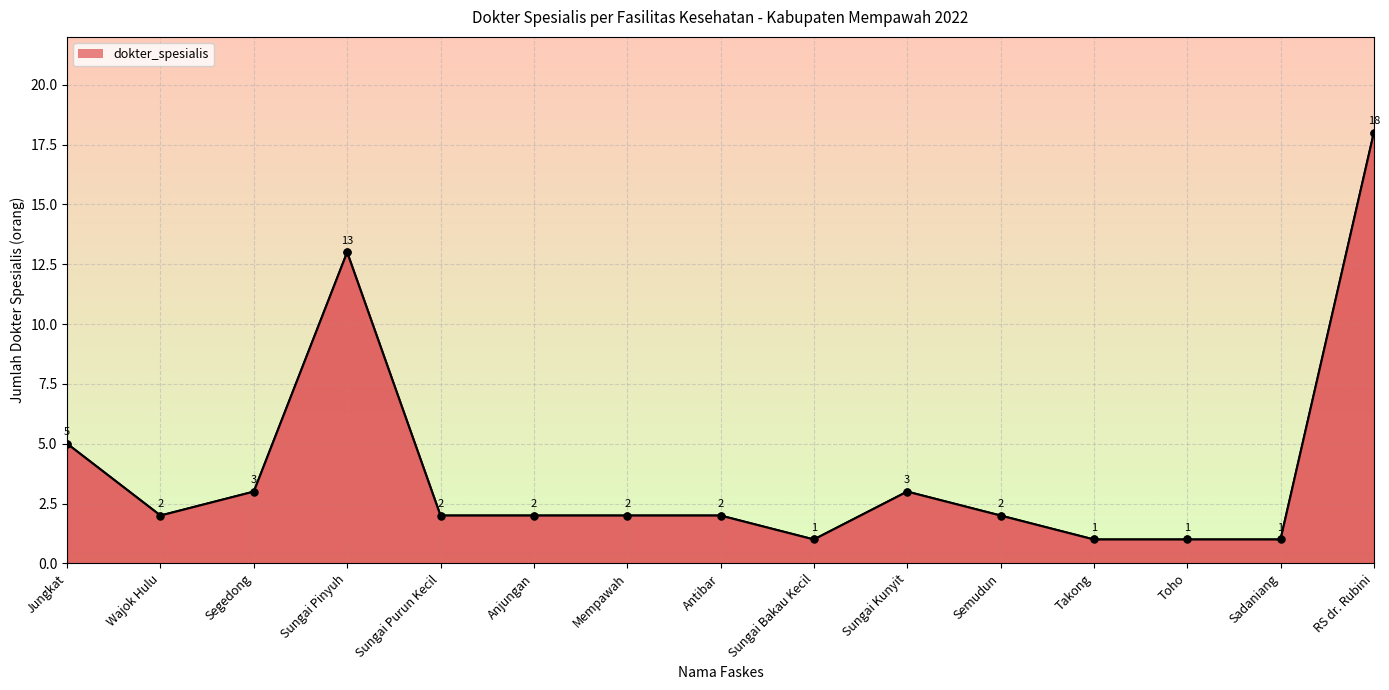

What is the difference between the second highest and second lowest values?

12